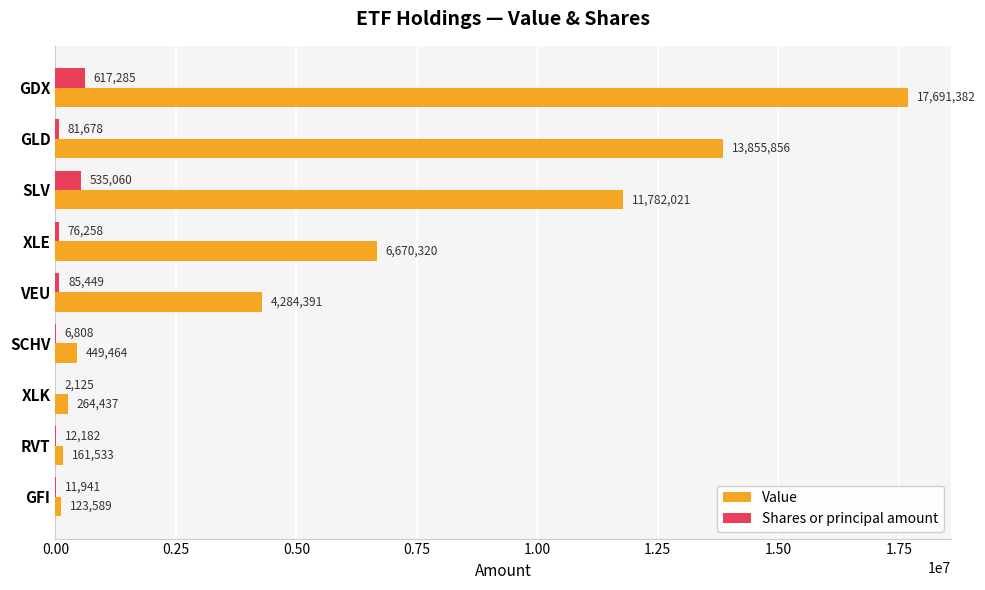

What is the greatest value displayed?

17691382